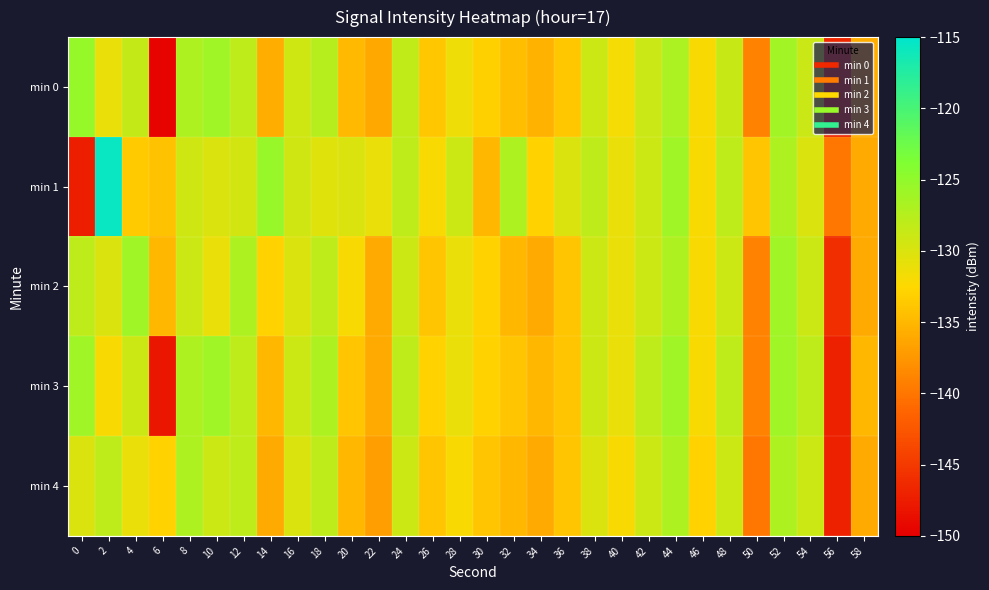

Between 10 and 12, which series saw the biggest shift?

min 2